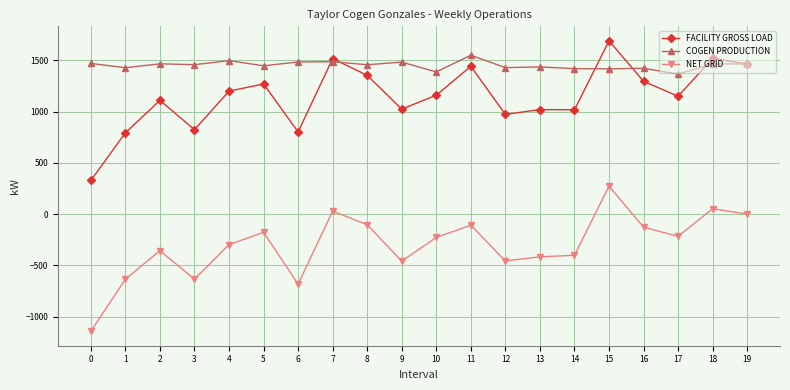

What is the total value across all series at 8?

2706